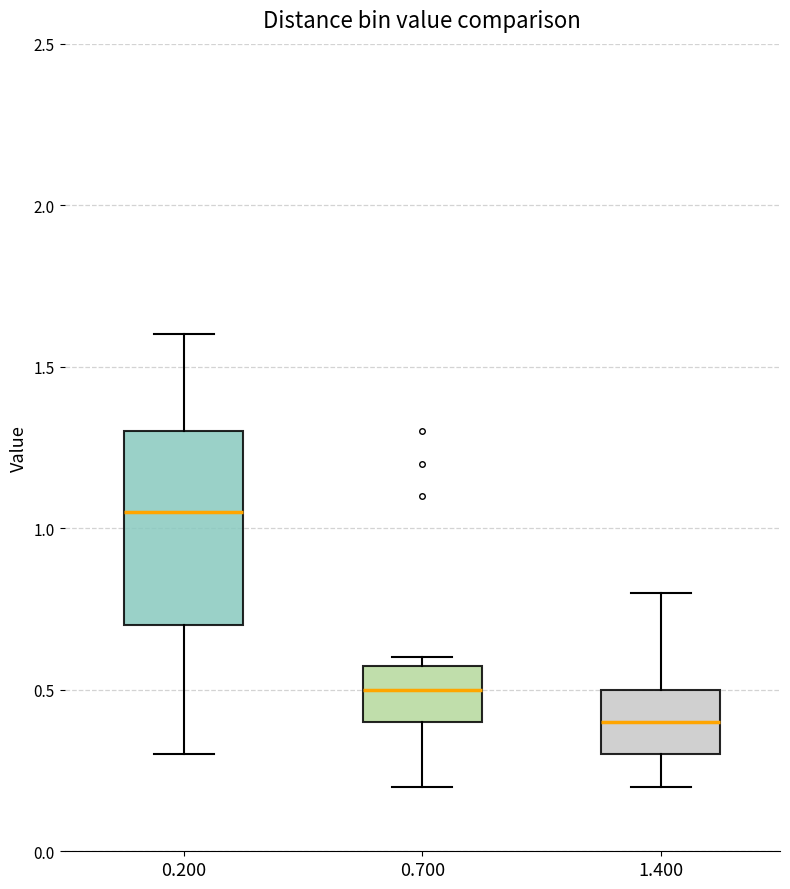

Which box's median line is the lowest?

1.400